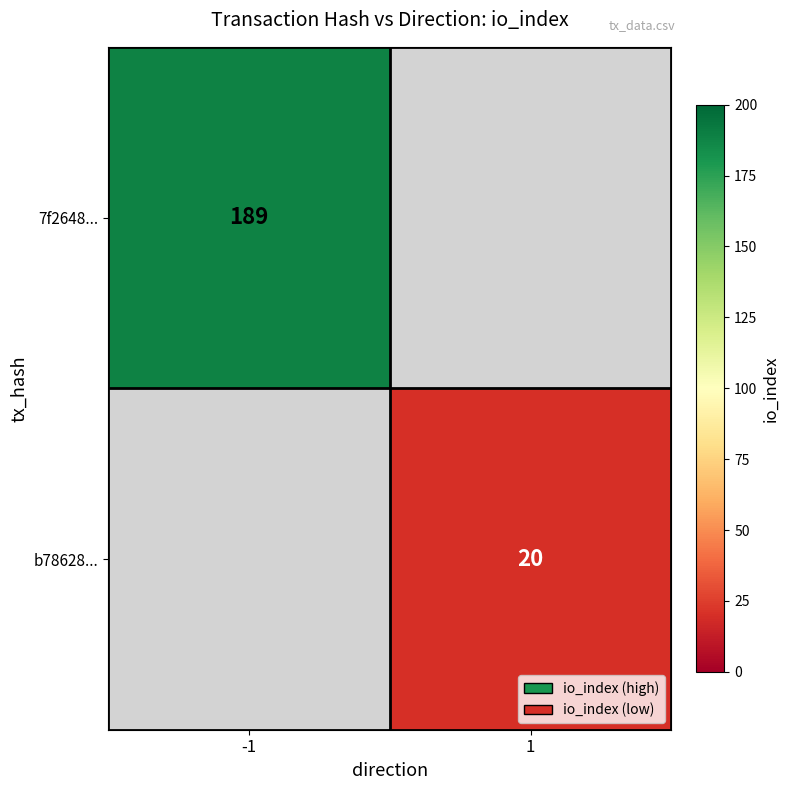

How many categories are shown in the chart?

2